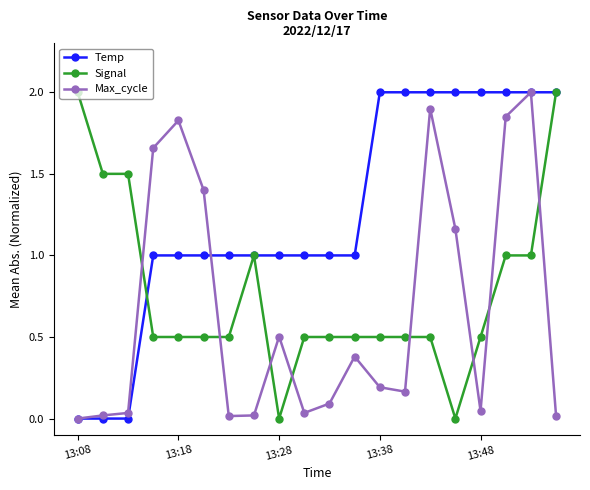

True or false: Max_cycle has more than 0 points higher than both neighbors.

True